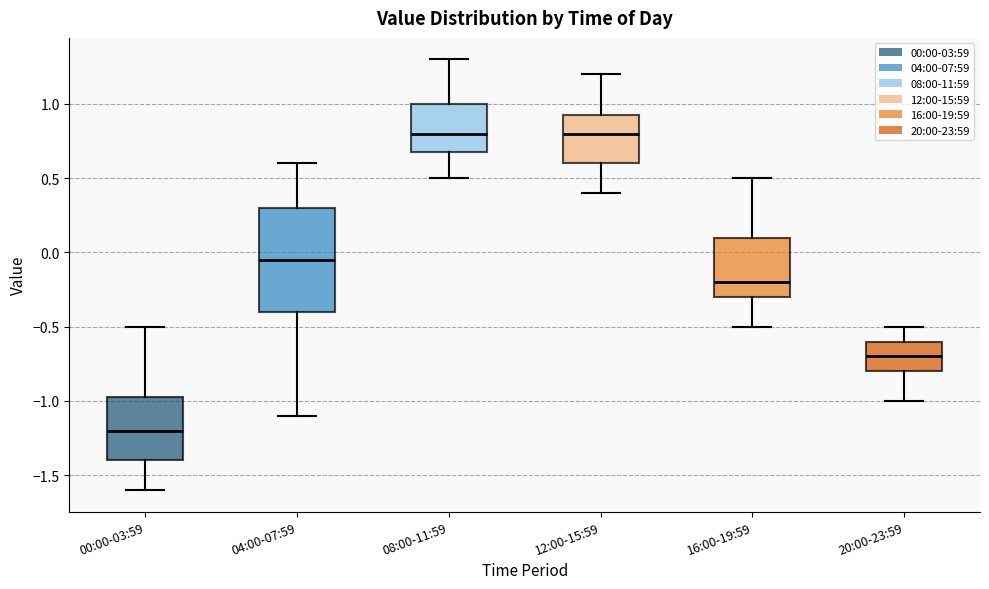

Reading left to right, read every box against the y-axis: the position of its median line, the range the box covers, and the ends of its whiskers. The values are not printed on the chart, so give them approximately, as read against the axis.

00:00-03:59: median -1.20, box -1.40 to -0.95, whiskers -1.60 to -0.50
04:00-07:59: median -0.05, box -0.40 to 0.30, whiskers -1.10 to 0.60
08:00-11:59: median 0.80, box 0.70 to 1.00, whiskers 0.50 to 1.30
12:00-15:59: median 0.80, box 0.60 to 0.95, whiskers 0.40 to 1.20
16:00-19:59: median -0.20, box -0.30 to 0.10, whiskers -0.50 to 0.50
20:00-23:59: median -0.70, box -0.80 to -0.60, whiskers -1.00 to -0.50